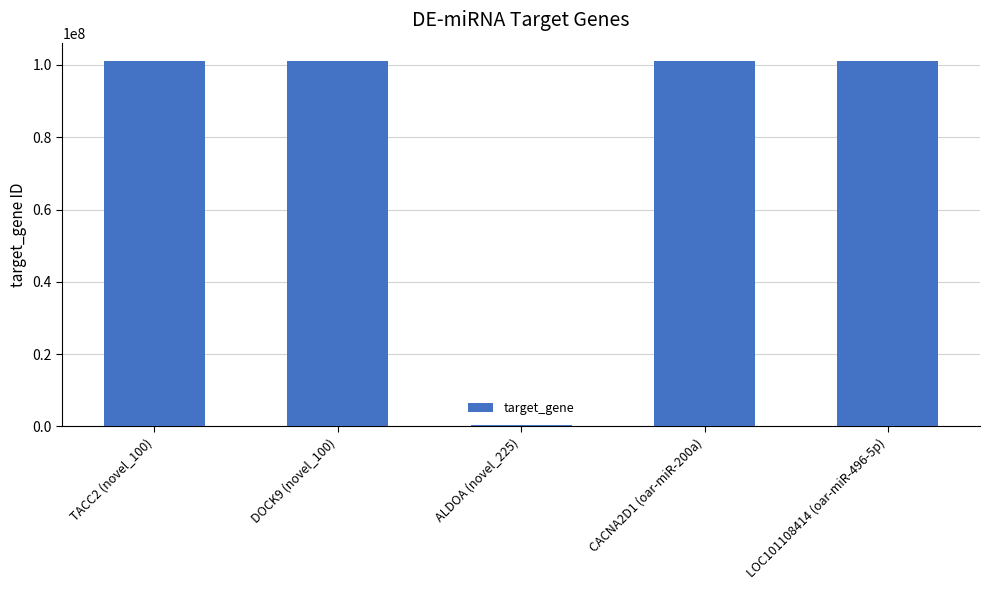

What position from the right is CACNA2D1 (oar-miR-200a)?

2